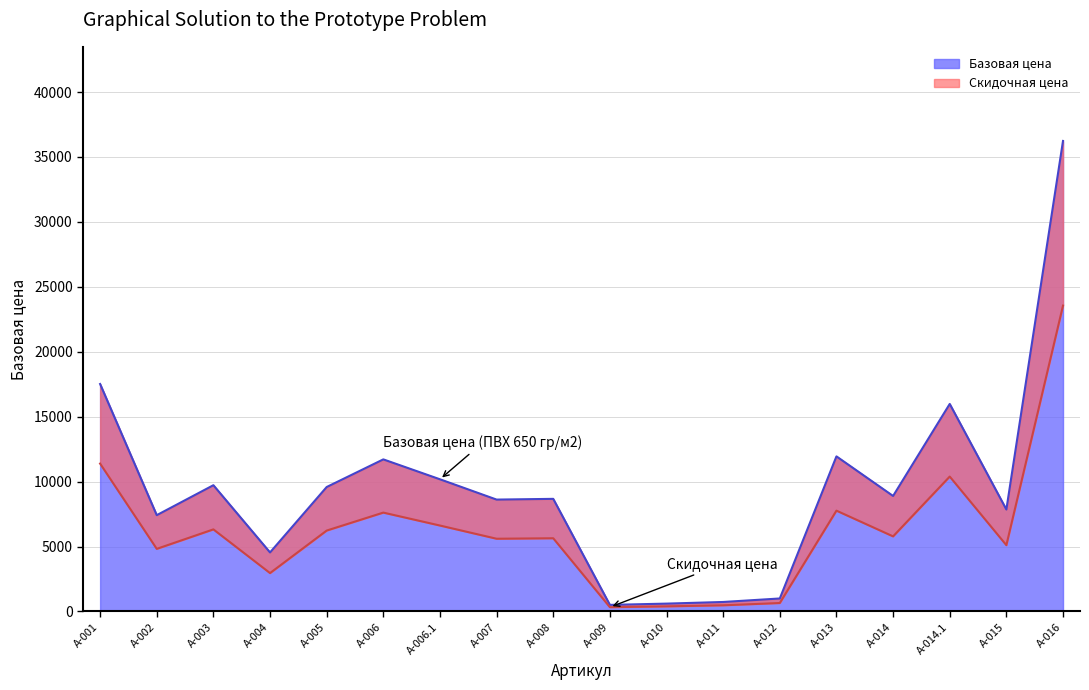

Reading right to left, extract all data points from this chart.

36234	7850	15979	8892	11941	998	728	602	504	8670	8613	10177	11710	9581	4543	9721	7414	17516